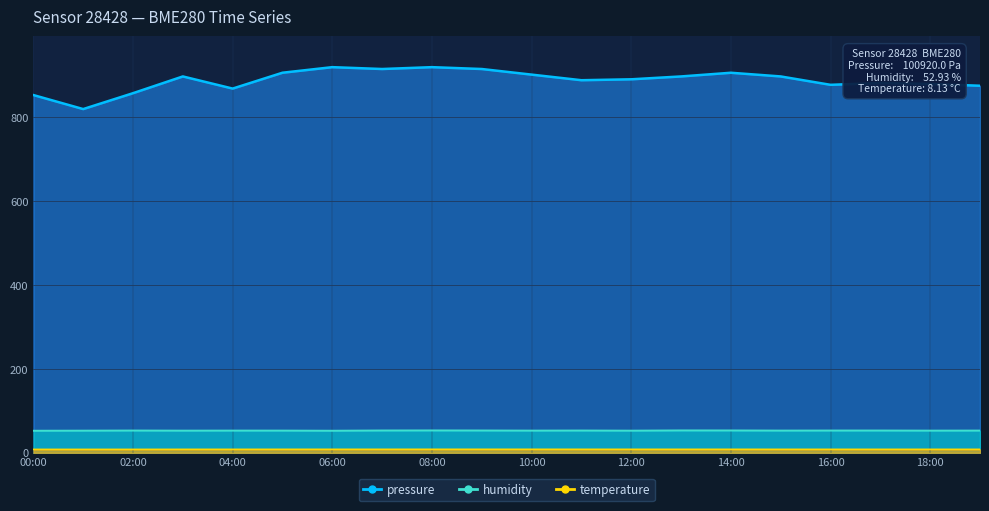

What is the minimum value for temperature?

8.0